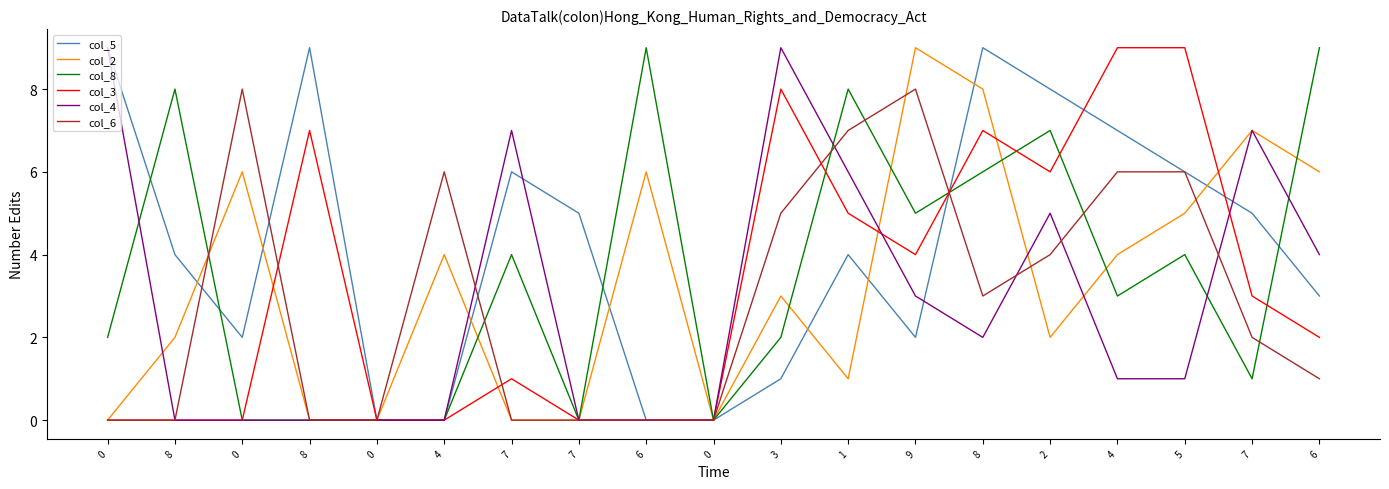

Reading right to left, extract all data points from this chart.

col_5: 3	5	6	7	8	9	2	4	1	0	0	5	6	0	0	9	2	4	9
col_2: 6	7	5	4	2	8	9	1	3	0	6	0	0	4	0	0	6	2	0
col_8: 9	1	4	3	7	6	5	8	2	0	9	0	4	0	0	0	0	8	2
col_3: 2	3	9	9	6	7	4	5	8	0	0	0	1	0	0	7	0	0	0
col_4: 4	7	1	1	5	2	3	6	9	0	0	0	7	0	0	0	0	0	9
col_6: 1	2	6	6	4	3	8	7	5	0	0	0	0	6	0	0	8	0	0